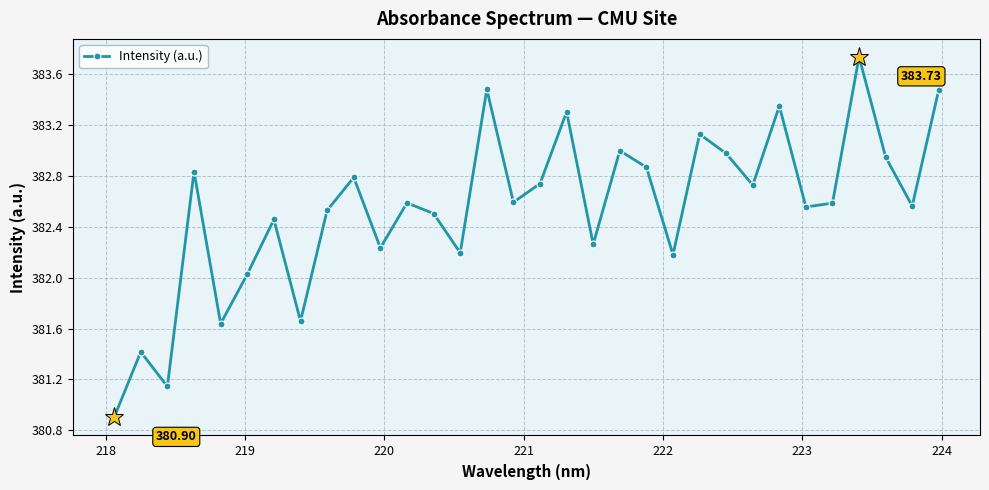

How many interior local valleys (lower than both neighbors) does the data have?

11